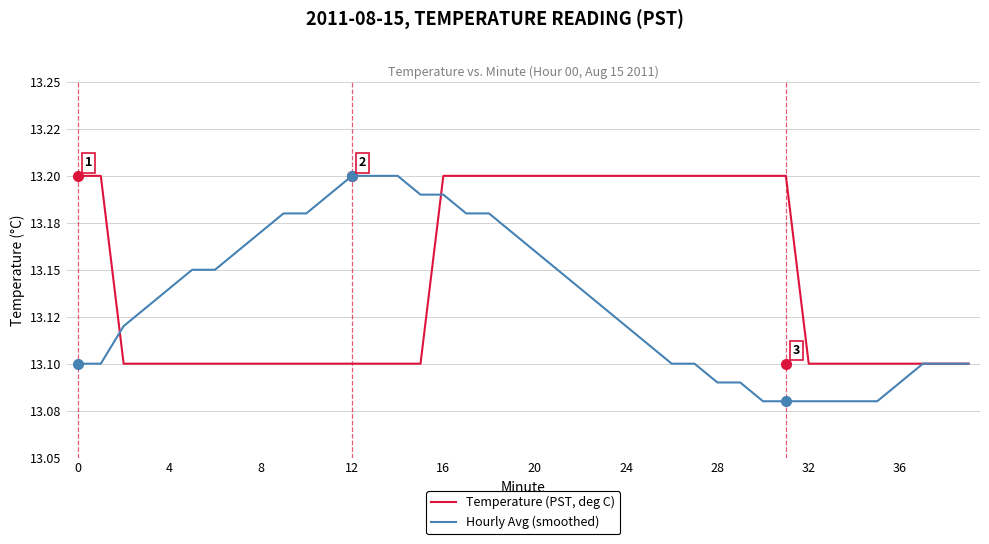

List the series in order of their overall mean, highest first.

Temperature (PST, deg C), Hourly Avg (smoothed)